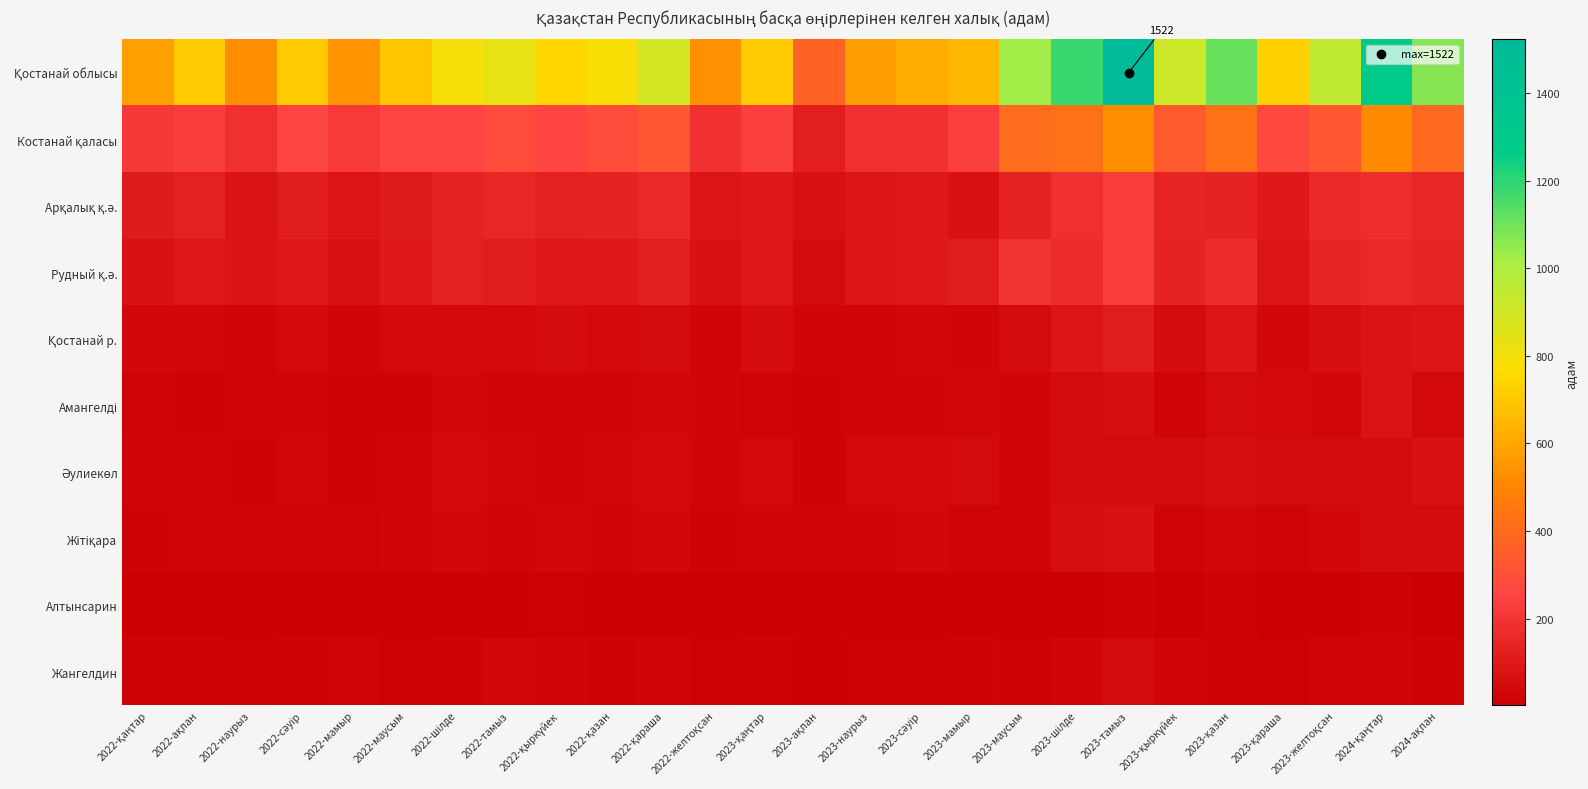

What is the maximum value shown in the chart?

1522